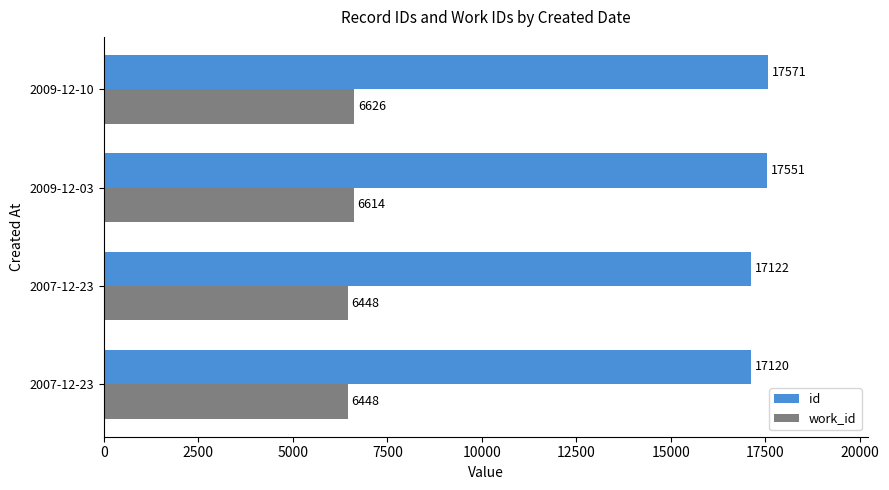

Reading left to right, list all the values displayed in this chart.

id: 17120	17122	17551	17571
work_id: 6448	6448	6614	6626